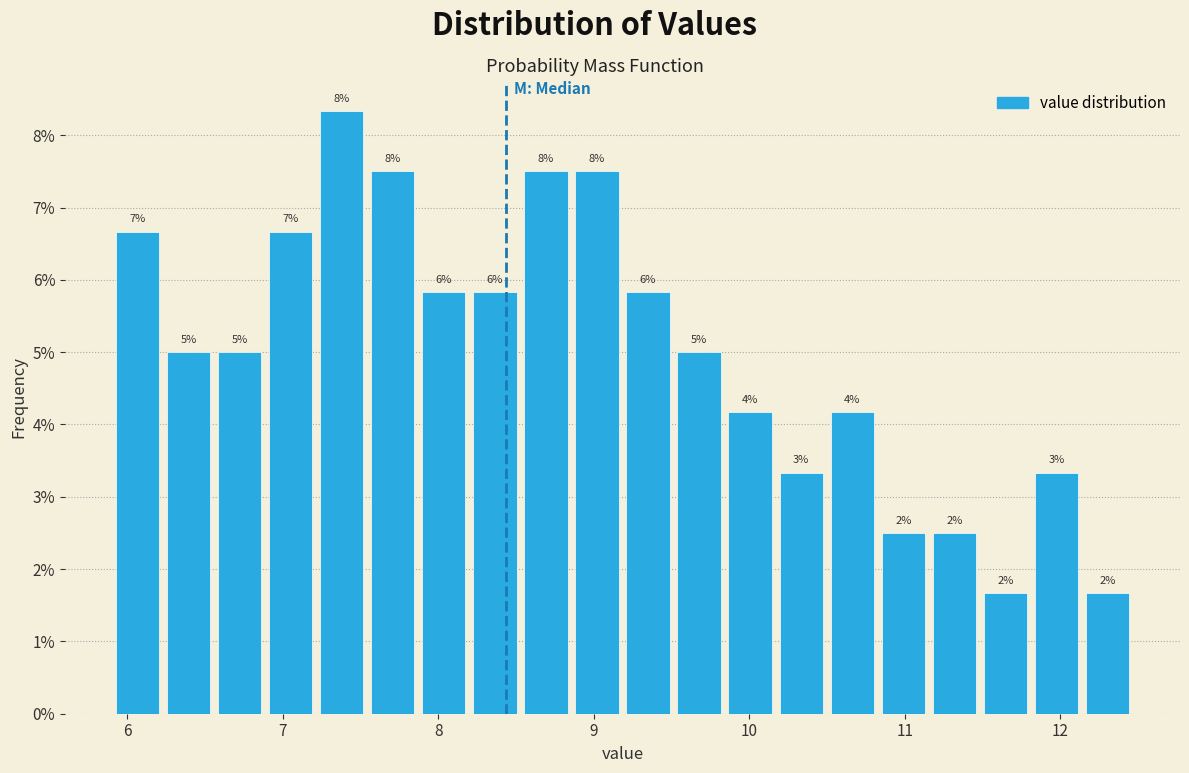

Read against the x-axis, roughly where is the centre of the tallest bar?

7.4